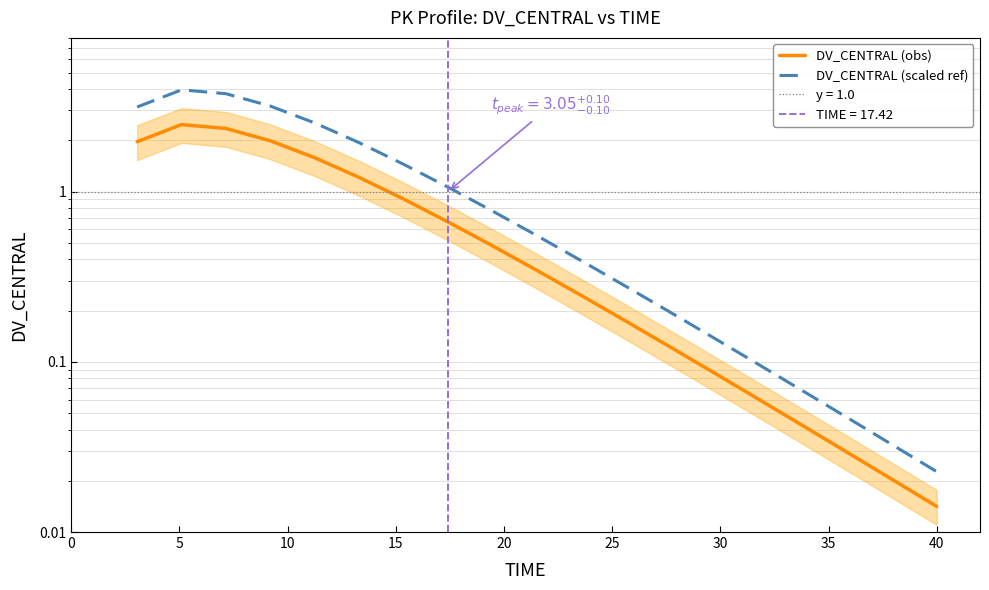

What is the spread (max minus min) of values at 10?

1.2